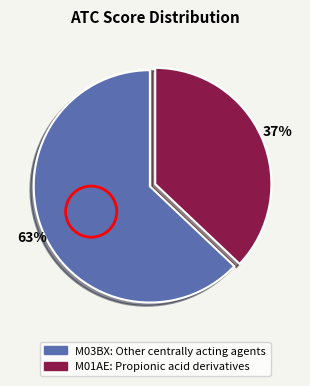

Which slice is the smallest?

M01AE